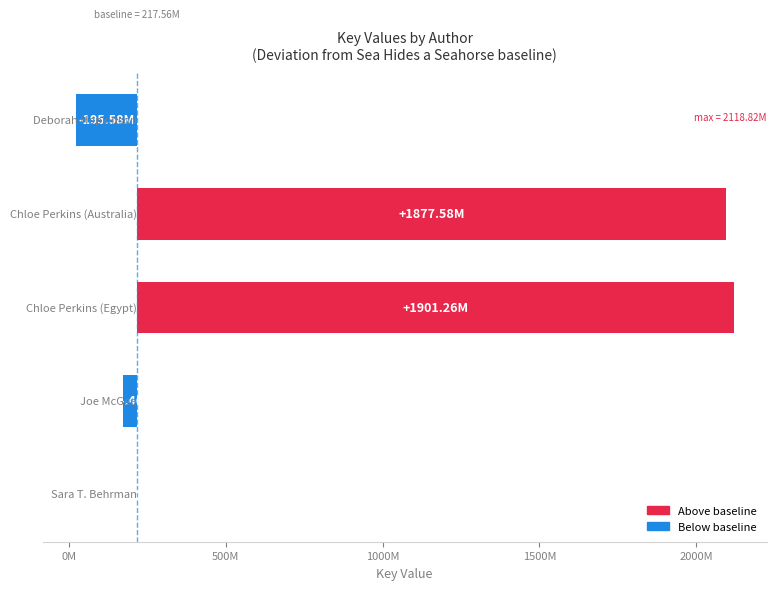

List the labels in order of value, largest first.

Chloe Perkins (Egypt), Chloe Perkins (Australia), Sara T. Behrman, Joe McGee, Deborah Hopkinson